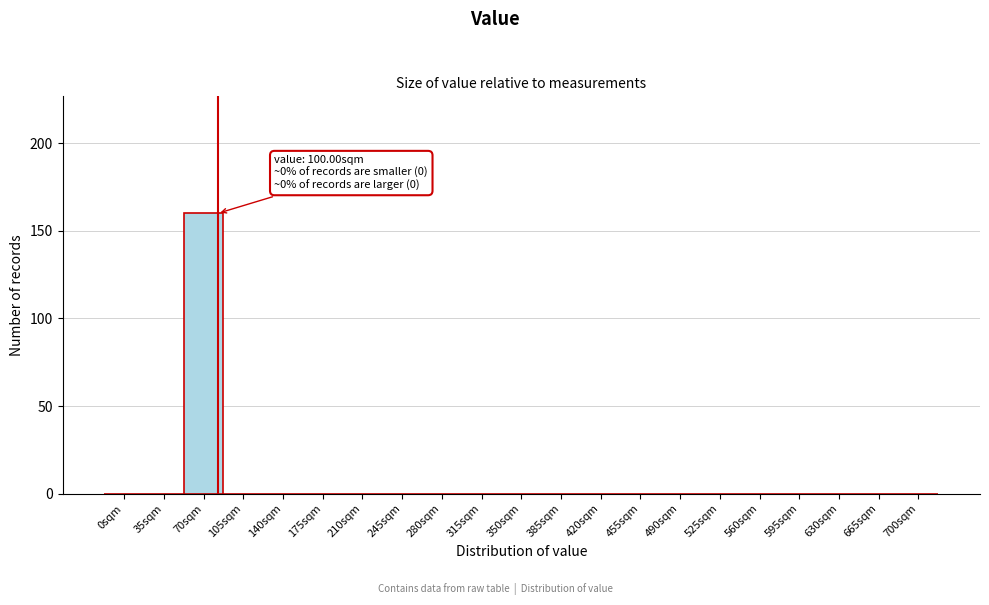

Reading right to left, what are all the values shown in this chart?

700sqm=0	665sqm=0	630sqm=0	595sqm=0	560sqm=0	525sqm=0	490sqm=0	455sqm=0	420sqm=0	385sqm=0	350sqm=0	315sqm=0	280sqm=0	245sqm=0	210sqm=0	175sqm=0	140sqm=0	105sqm=0	70sqm=160	35sqm=0	0sqm=0